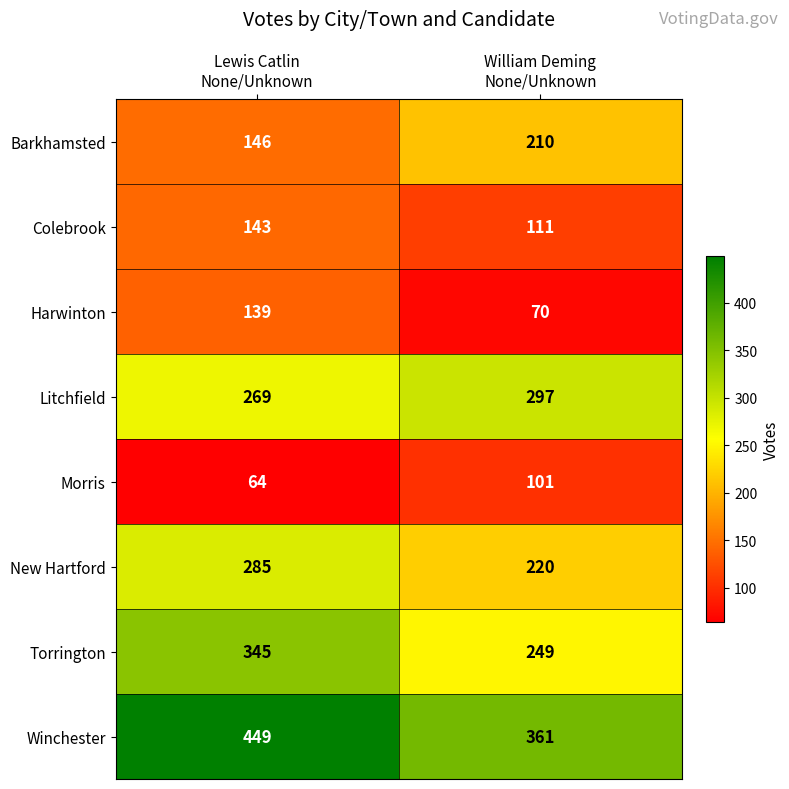

What is the average value of the Torrington series?

297